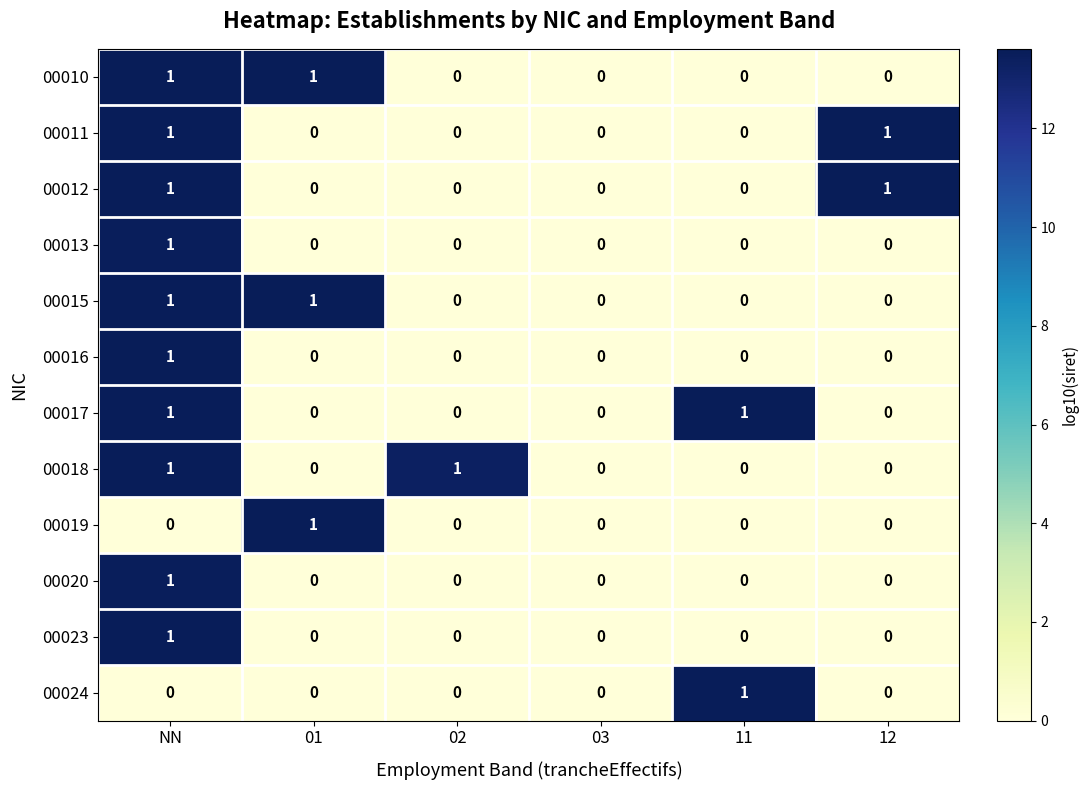

True or false: 00018 has a value of 1 at 12.

False